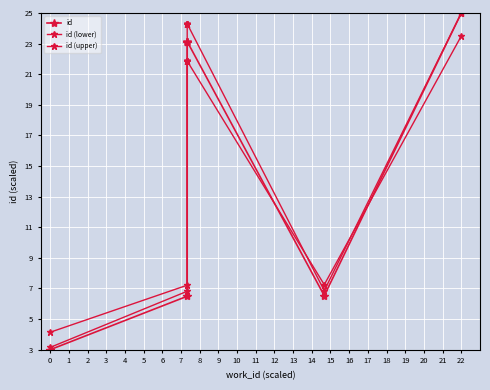

What is the greatest value displayed?

25.0